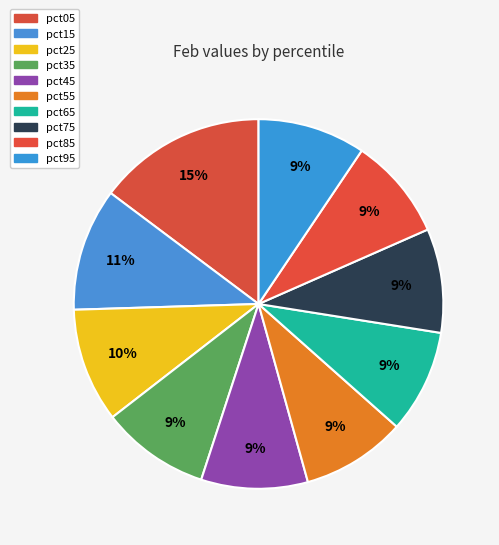

What percentage is NOT represented by pct05?

85.2%